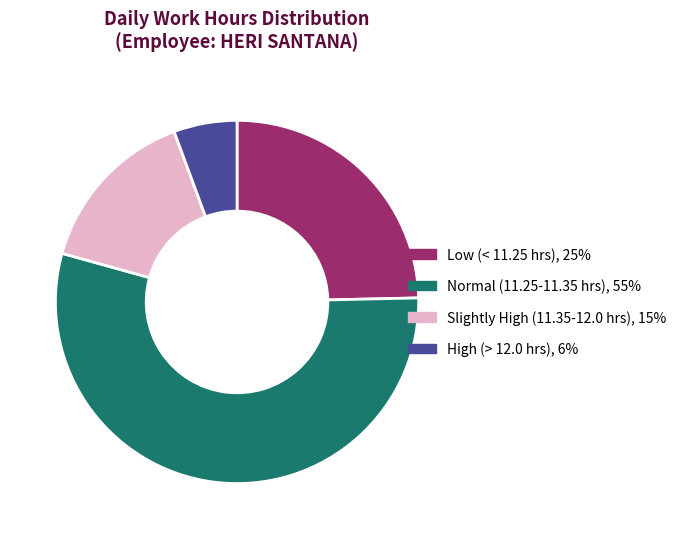

How many slices are in this pie chart?

4